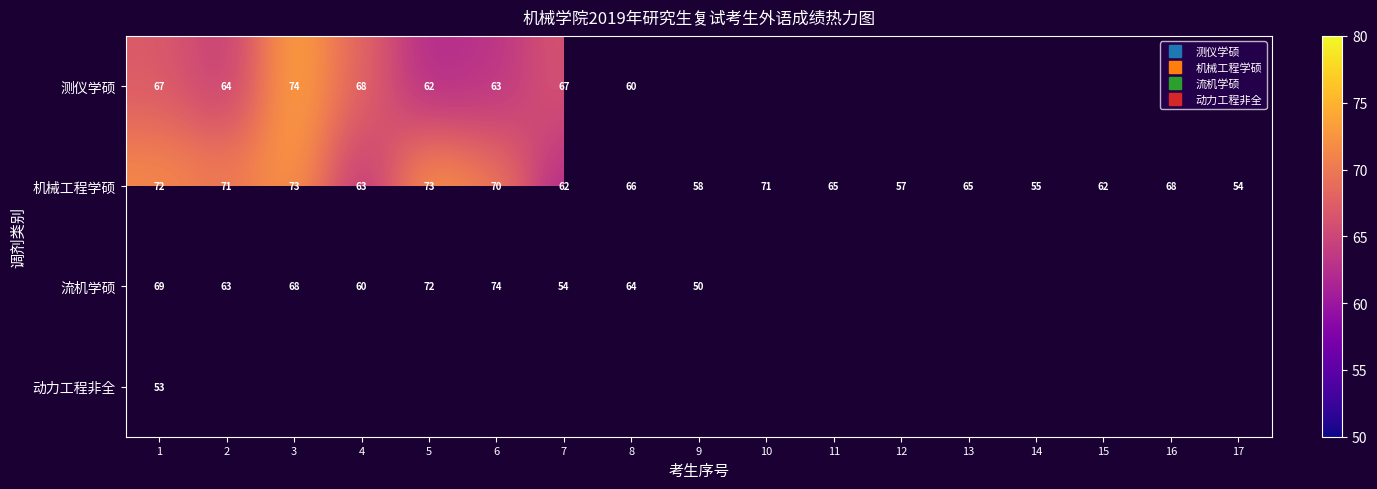

Which series changed the most between 12 and 15?

机械工程学硕